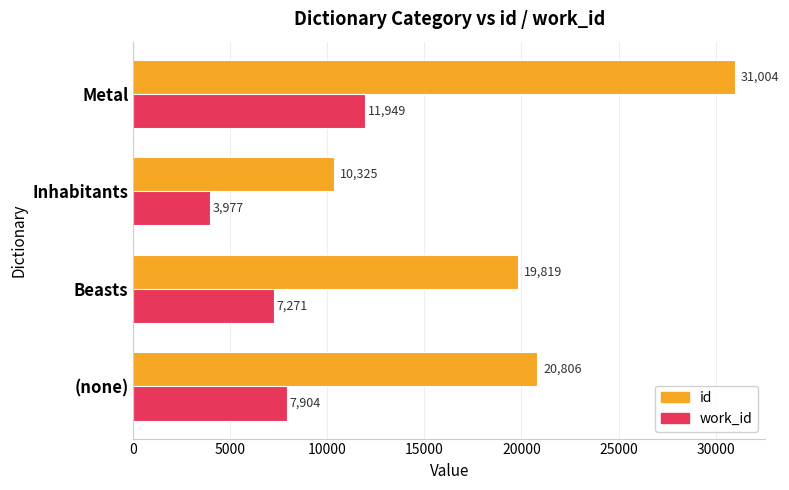

Which series has the widest spread of values?

id